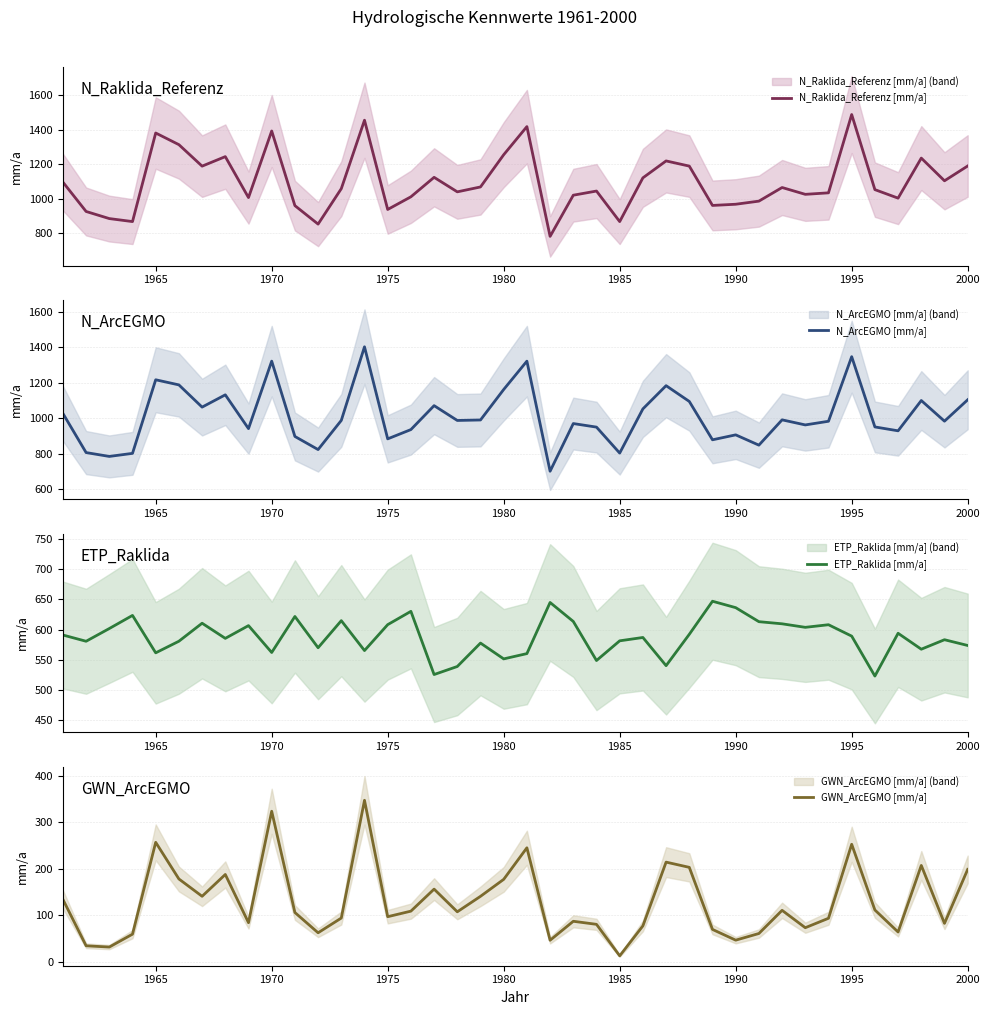

What is the minimum value for ETP_Raklida [mm/a]?

522.9